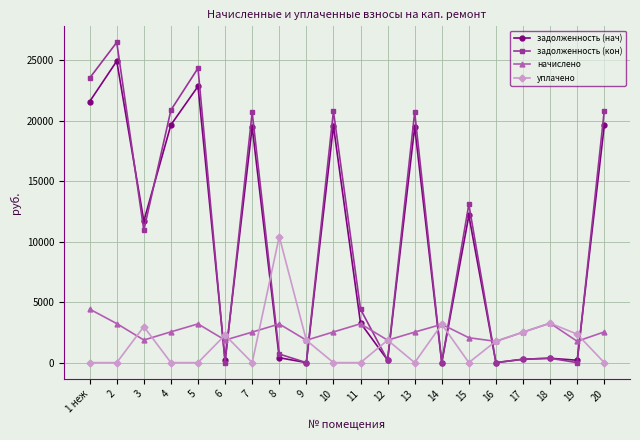

At which label does уплачено first exceed 1778?

3